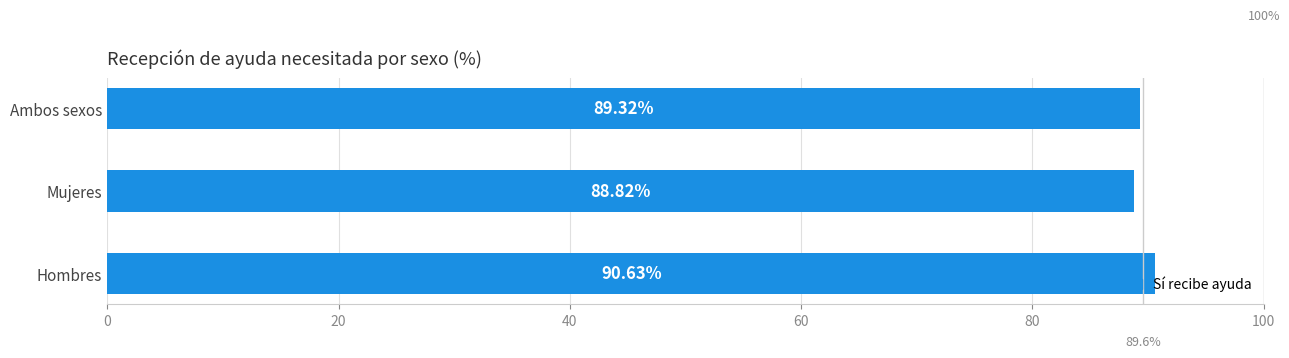

Rank the categories by value from highest to lowest.

Hombres, Ambos sexos, Mujeres